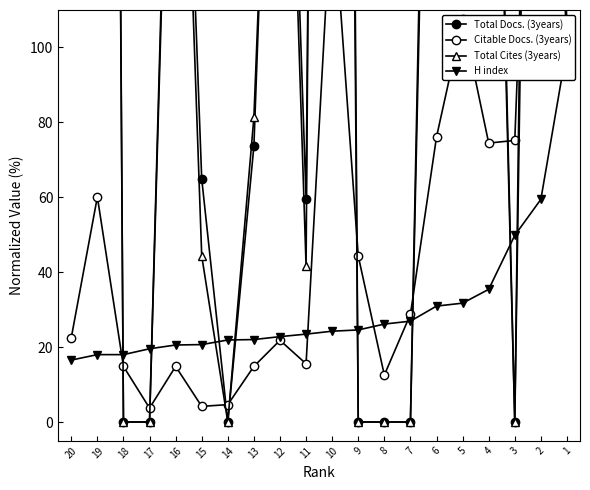

Reading right to left, list all the values displayed in this chart.

Total Docs. (3years): 20=129.8	19=1014.9	18=0.0	17=0.0	16=252.6	15=64.9	14=0.0	13=73.7	12=265.8	11=59.6	10=844.7	9=0.0	8=0.0	7=0.0	6=316.7	5=154.4	4=272.8	3=0.0	2=456.1	1=100.0
Citable Docs. (3years): 20=22.5	19=60.1	18=14.8	17=3.7	16=14.8	15=4.2	14=4.6	13=14.8	12=21.8	11=15.5	10=141.8	9=44.3	8=12.5	7=28.8	6=76.1	5=107.7	4=74.5	3=75.2	2=258.2	1=100.0
Total Cites (3years): 20=204.4	19=1053.7	18=0.0	17=0.0	16=242.4	15=44.4	14=0.0	13=81.3	12=258.0	11=41.7	10=978.0	9=0.0	8=0.0	7=0.0	6=344.3	5=217.3	4=288.2	3=0.0	2=541.3	1=100.0
H index: 20=16.5	19=18.0	18=18.0	17=19.6	16=20.6	15=20.7	14=21.9	13=22.0	12=22.8	11=23.5	10=24.2	9=24.6	8=26.1	7=26.9	6=30.9	5=31.7	4=35.4	3=49.8	2=59.4	1=100.0